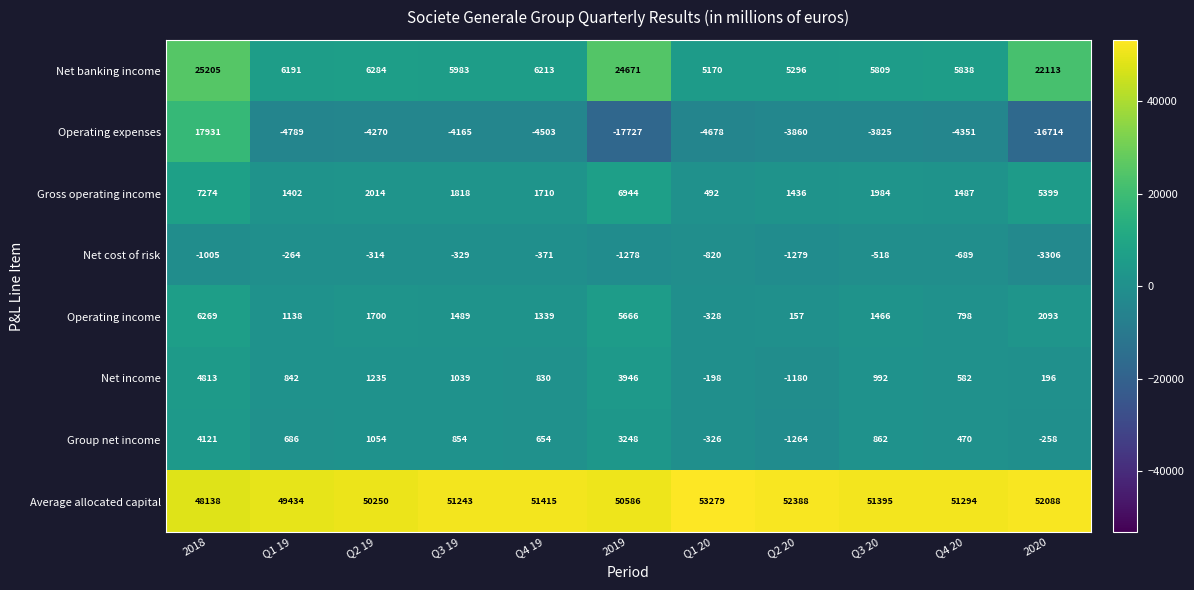

True or false: Net banking income has a value of 8960 at Q1 20.

False